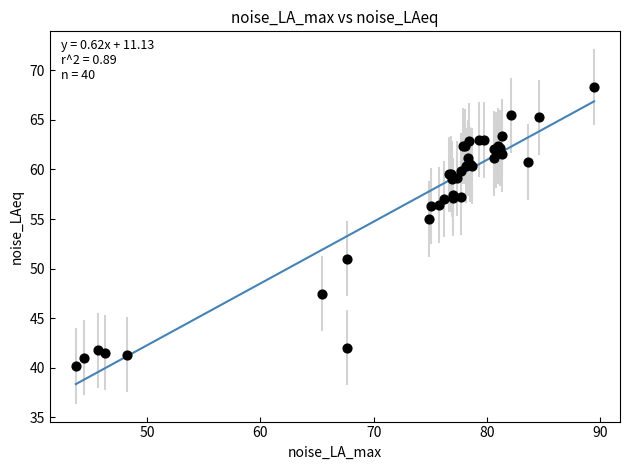

What Y value in the scatter plot is closest to 54?

55.0